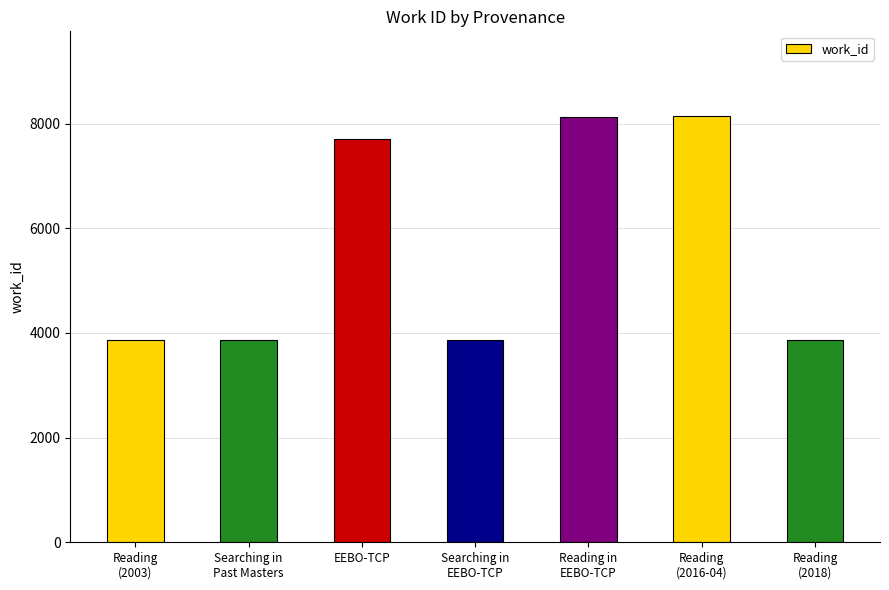

What is the smallest value displayed?

3866